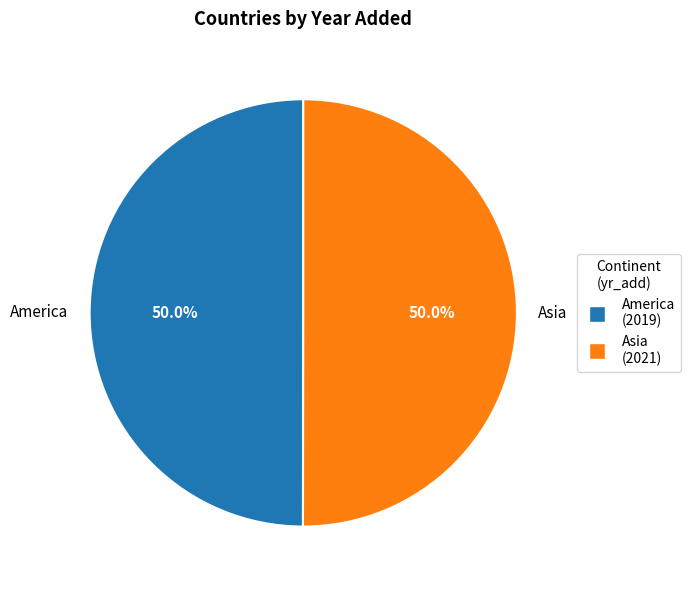

True or false: America accounts for 50% of the total.

True